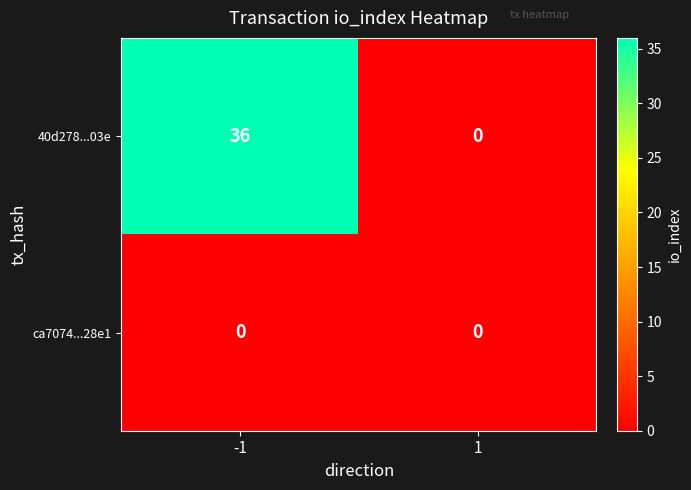

Rank the categories by 40d278...03e value from lowest to highest.

1, -1